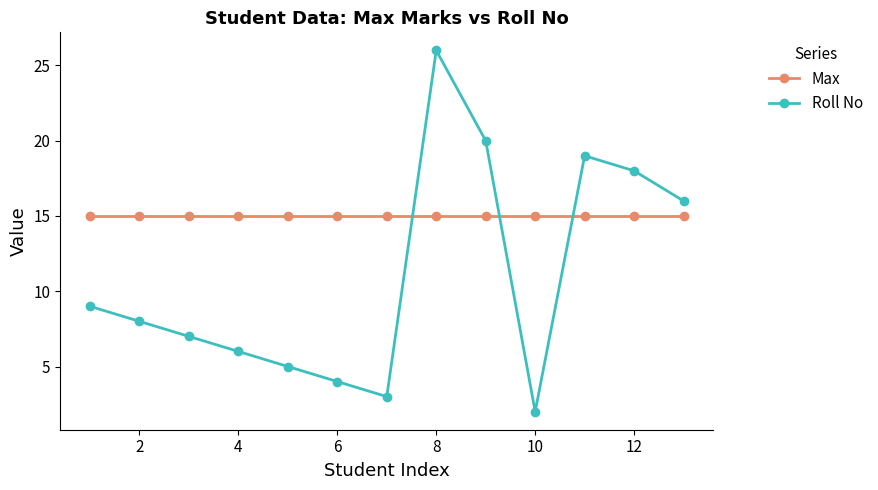

How many values in the Roll No series are below 8?

6